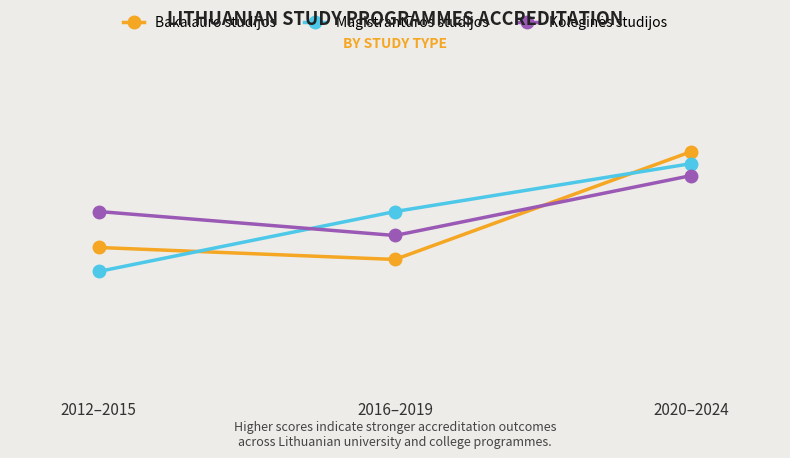

At which label is Bakalauro studijos closest to 3?

2012–2015